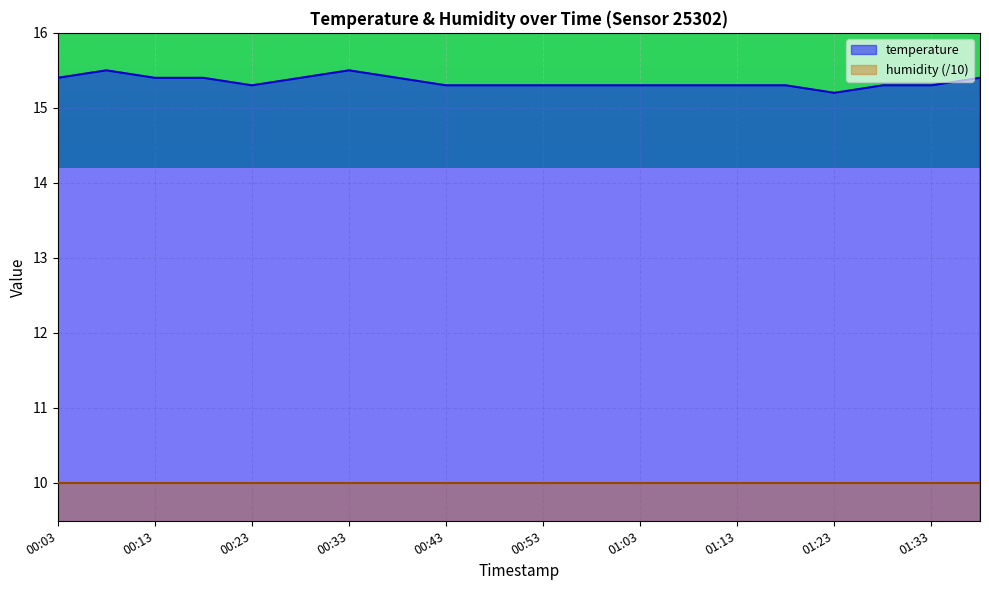

Rank the categories by value from lowest to highest.

01:23, 00:23, 00:43, 00:48, 00:53, 00:58, 01:03, 01:08, 01:13, 01:18, 01:28, 01:33, 00:03, 00:13, 00:18, 00:28, 00:38, 01:38, 00:08, 00:33